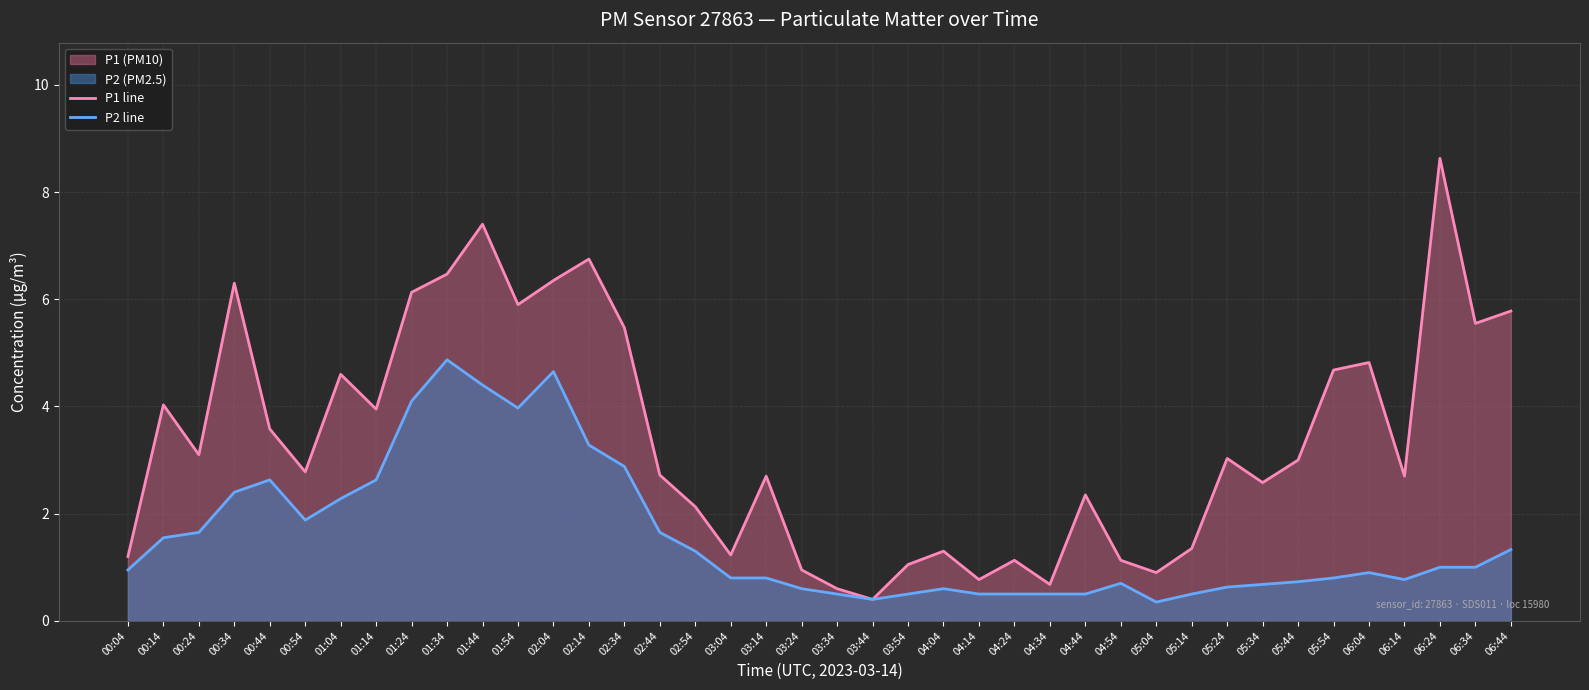

The P2 line series shows 0.7 at 02:34. True or false?

False